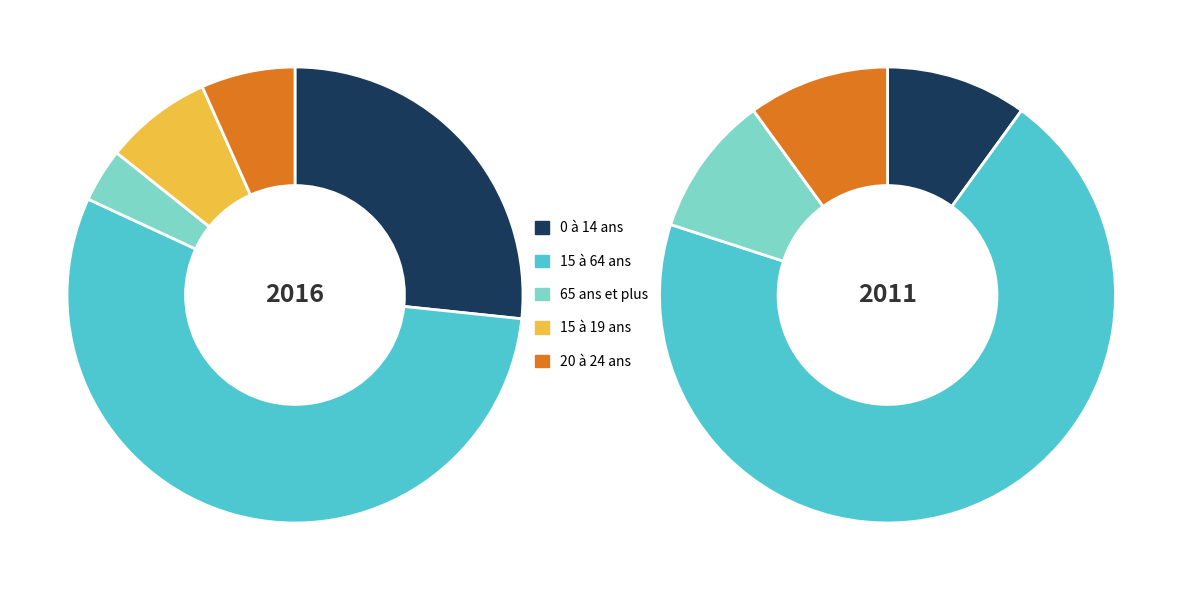

The 0 à 14 ans slice represents 99% of the pie. True or false?

False